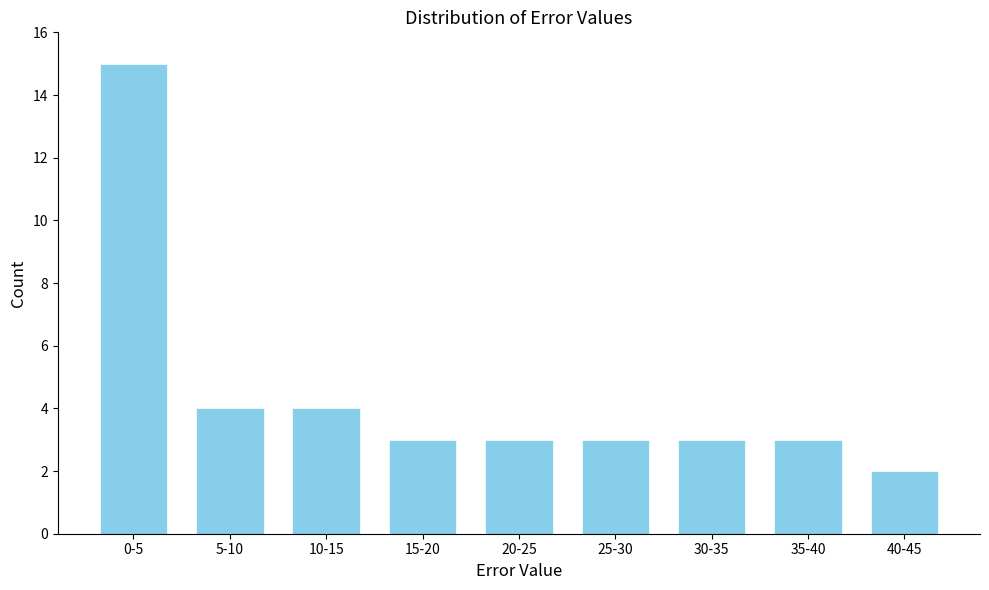

Reading left to right, what are all the values shown in this chart?

0-5=15	5-10=4	10-15=4	15-20=3	20-25=3	25-30=3	30-35=3	35-40=3	40-45=2